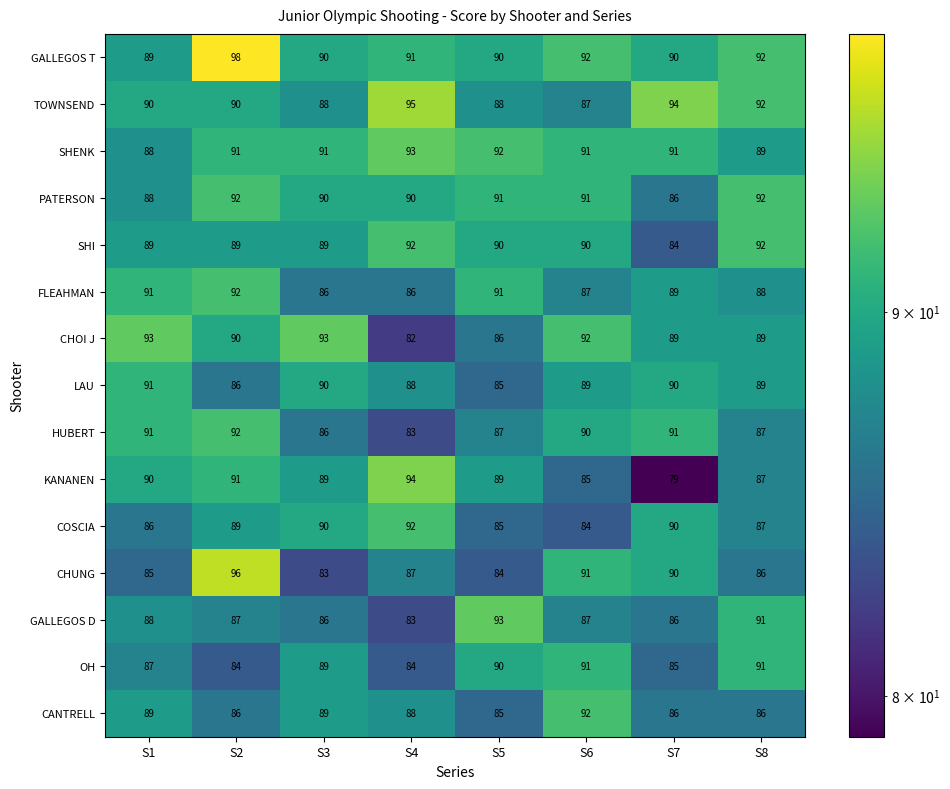

What is the total value across all series at S3?

1329